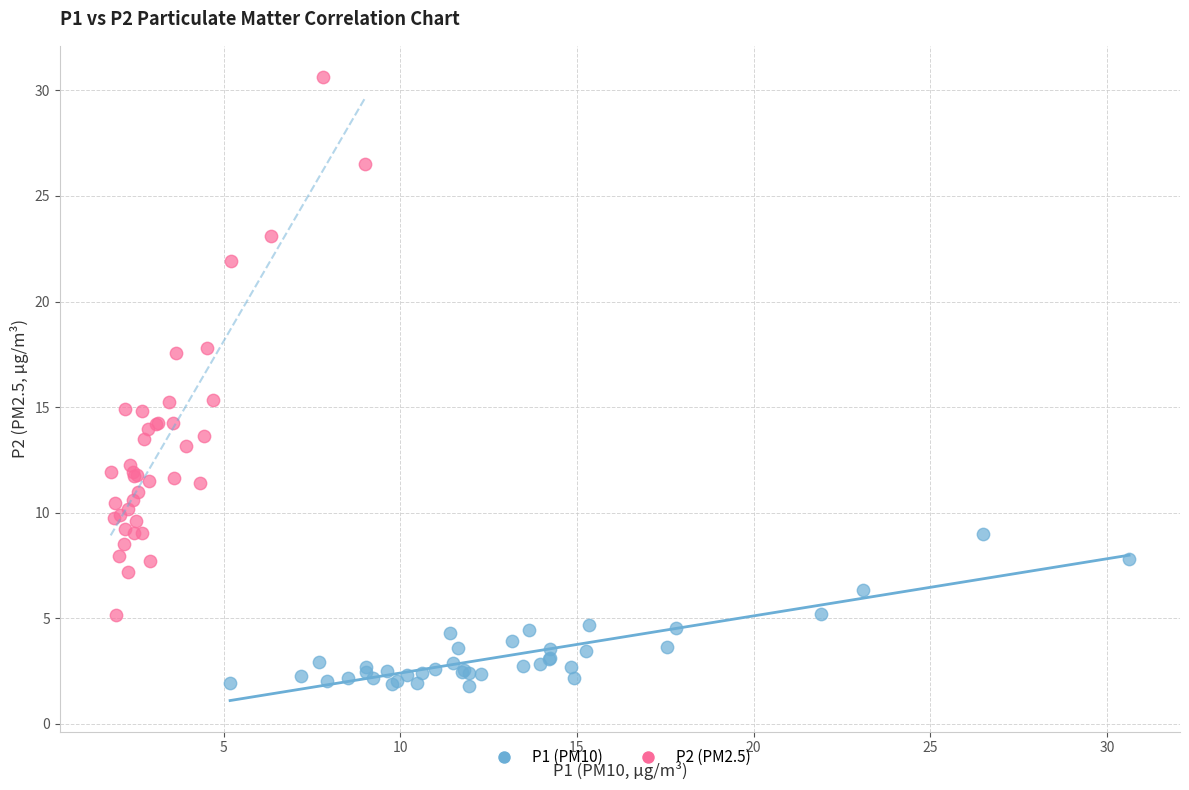

Which series has the largest Y range (max minus min)?

P2 (PM2.5)